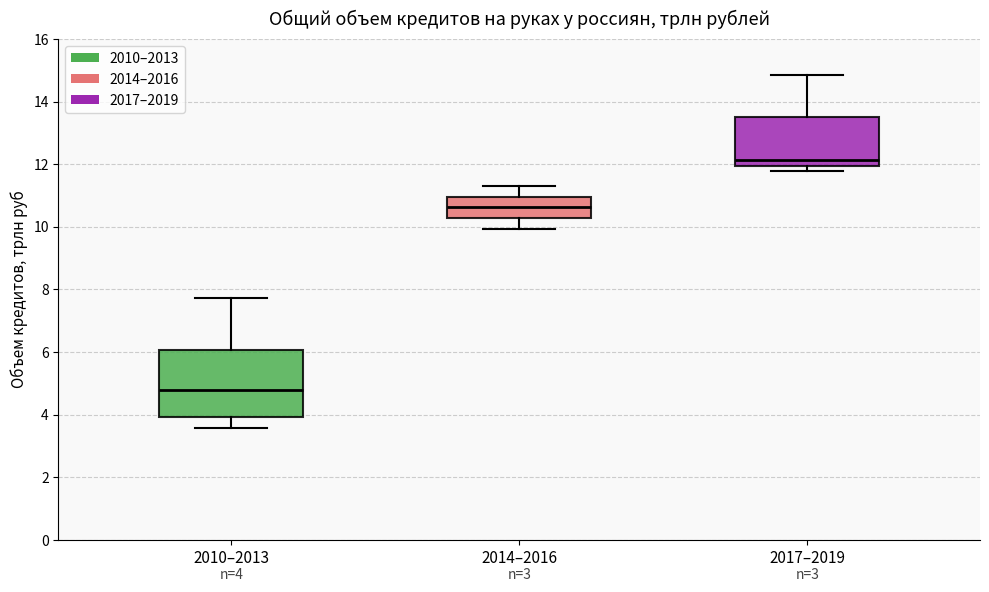

Comparing the boxes themselves (not the whiskers), which one is the tallest?

2010–2013